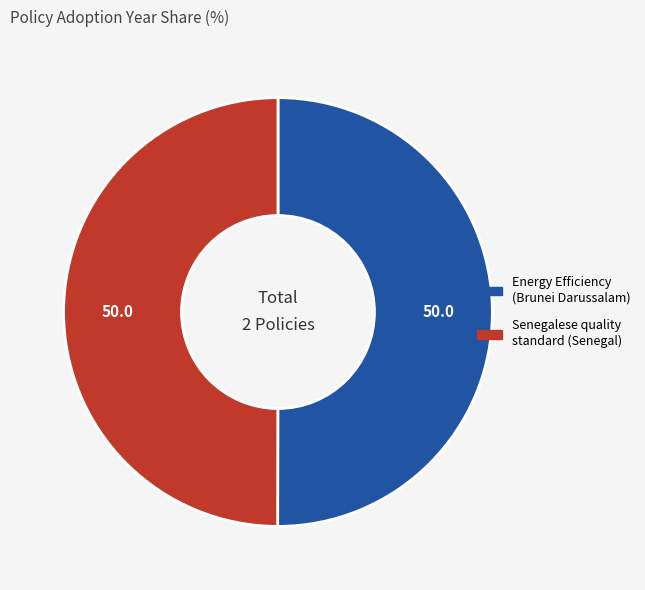

What is the ratio of the value at Energy Efficiency (Brunei Darussalam) to the value at Senegalese quality standard (Senegal)?

1.0